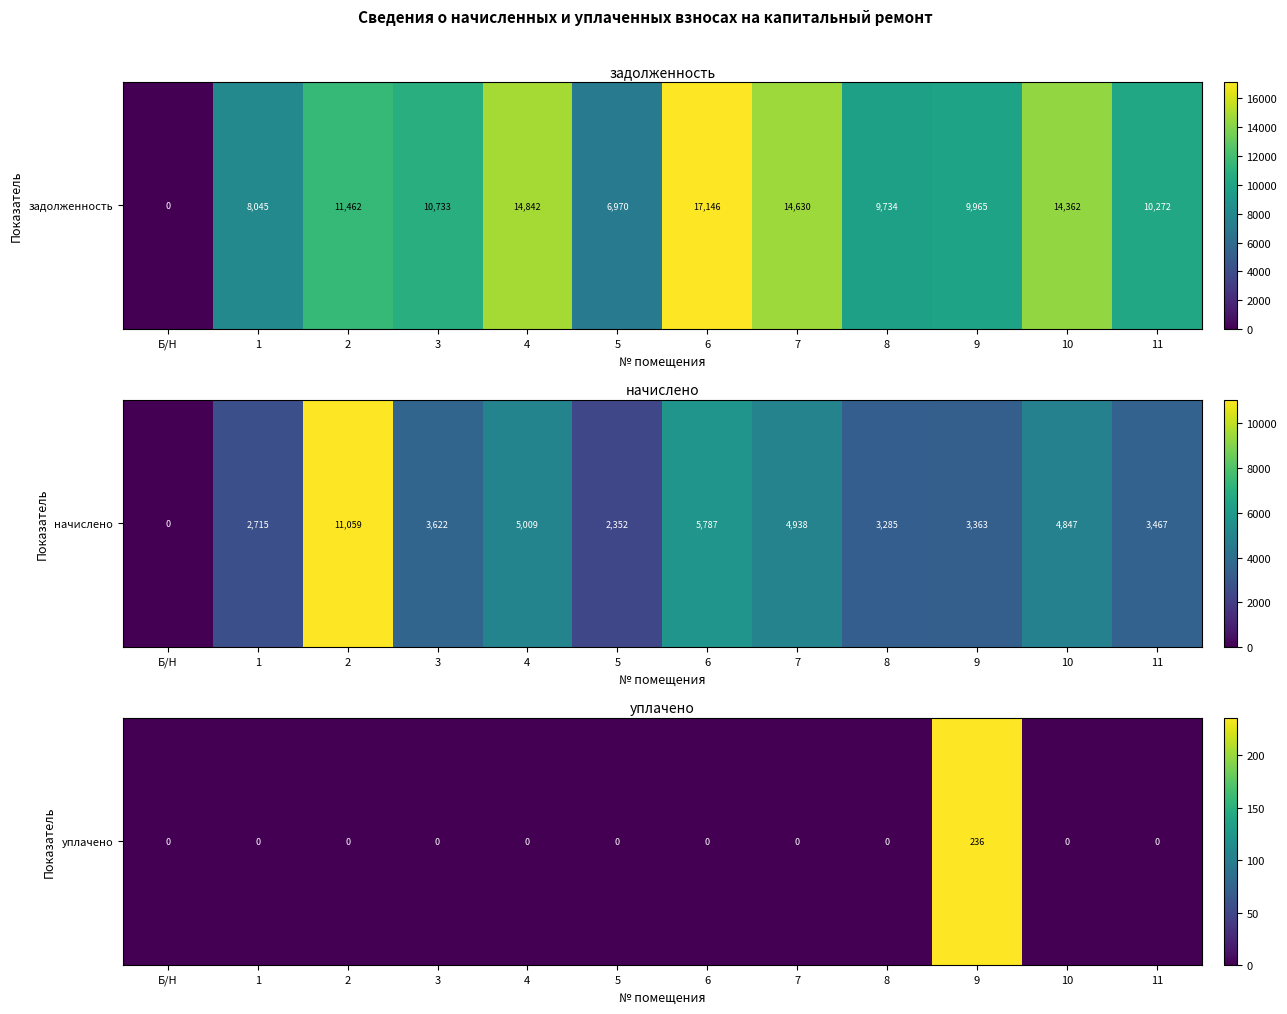

The chart shows a value of 389.2 at 9. True or false?

False